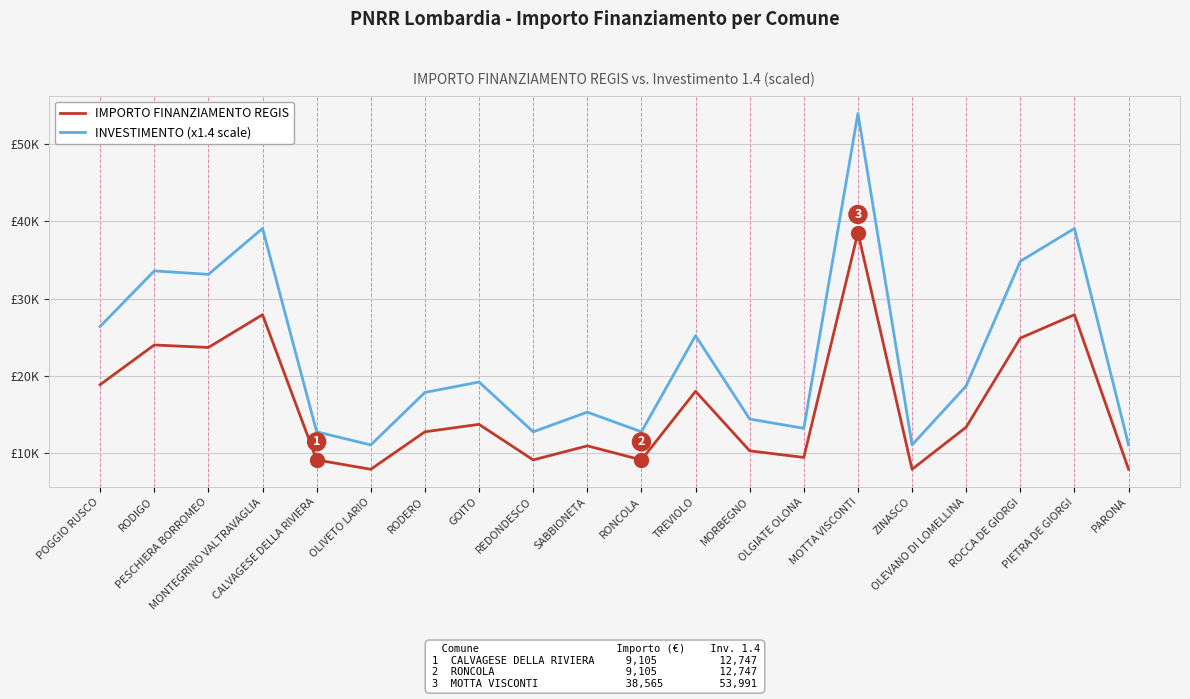

What is the sum of the IMPORTO FINANZIAMENTO REGIS values at POGGIO RUSCO and ROCCA DE GIORGI?

43741